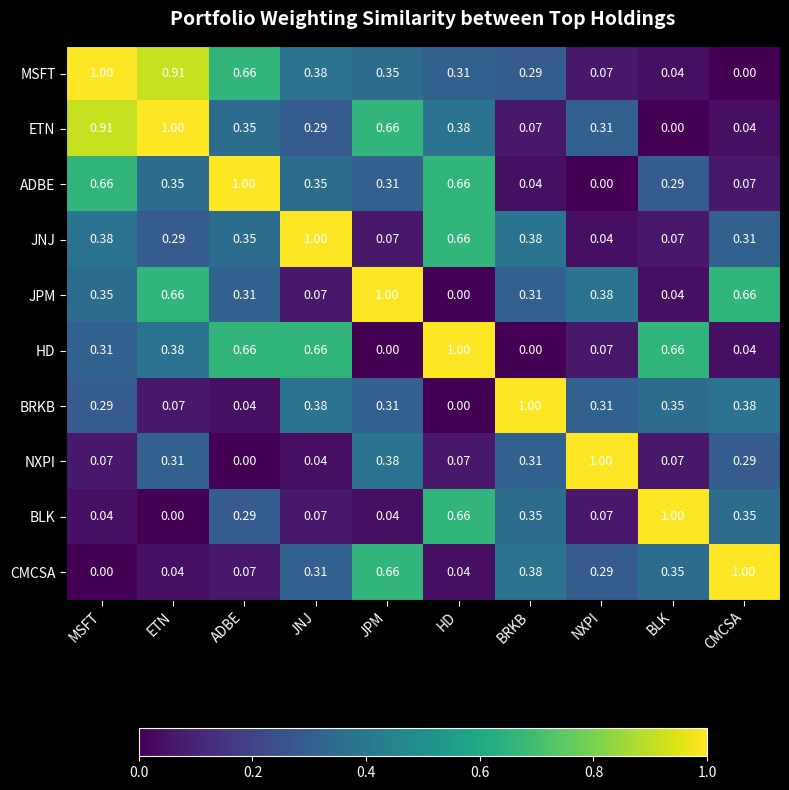

What is the greatest value displayed?

1.0